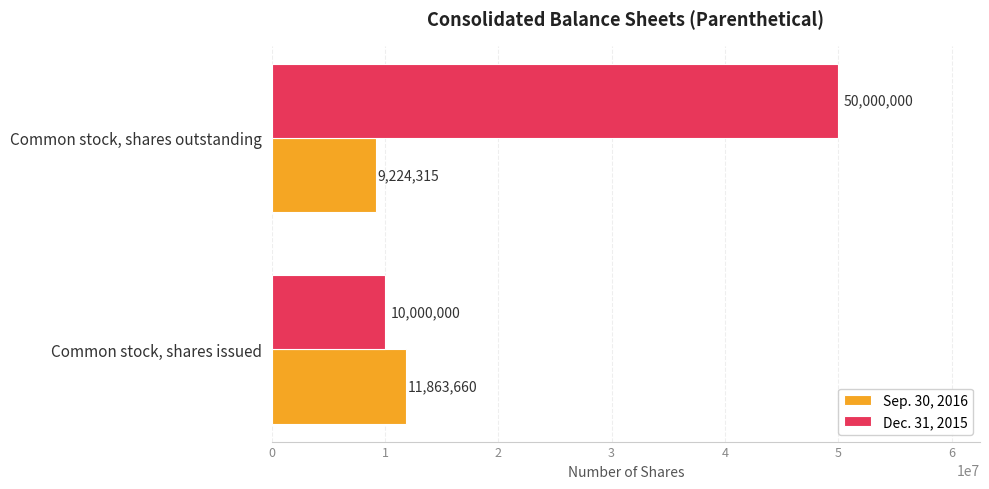

Where is Dec. 31, 2015 nearest to the value 30000000?

Common stock, shares issued